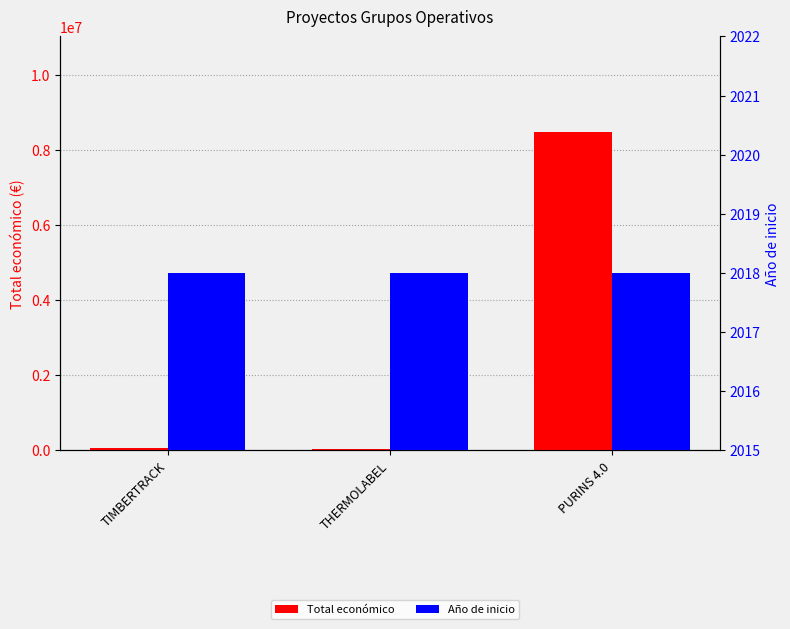

Read the Total económico value at PURINS 4.0, to the nearest 100.

8485000